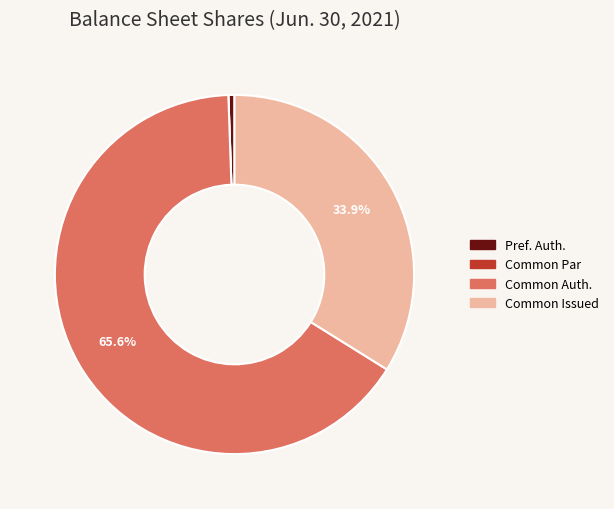

Does any single category account for the majority?

Yes